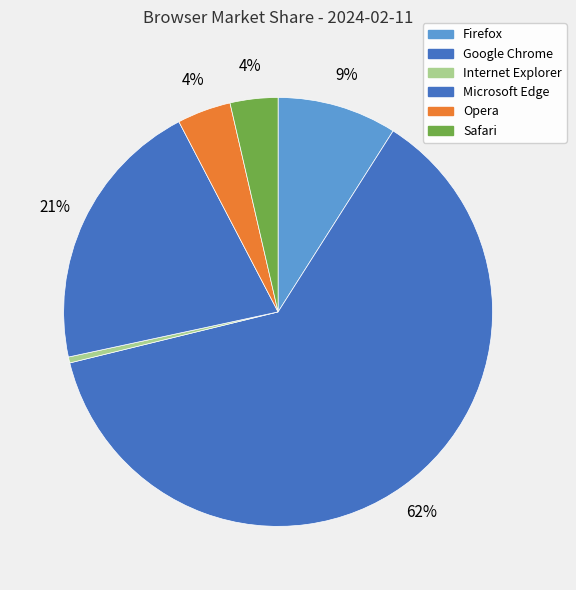

Combined, do Firefox and Internet Explorer account for over 50%?

No